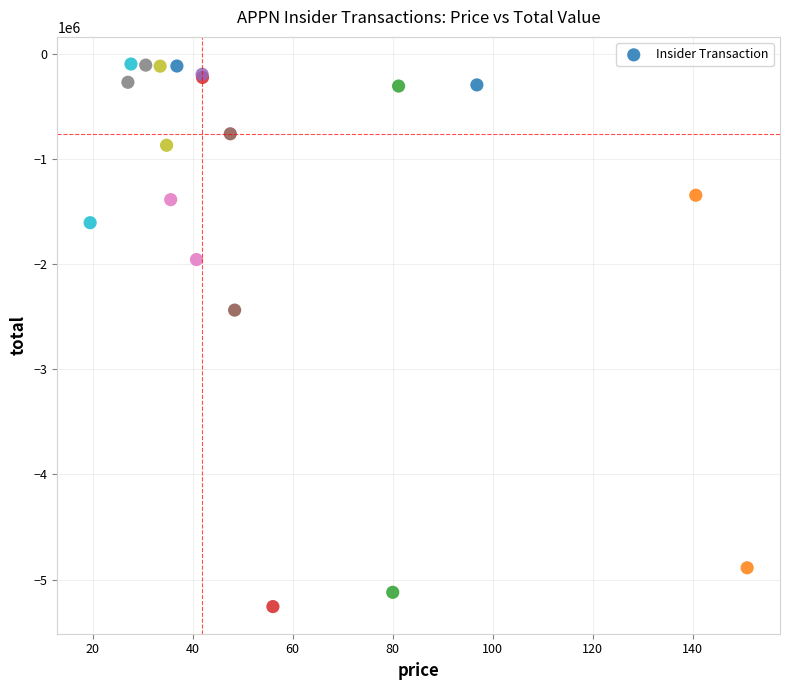

What Y value in the scatter plot is closest to -2676981?

-2437256.0